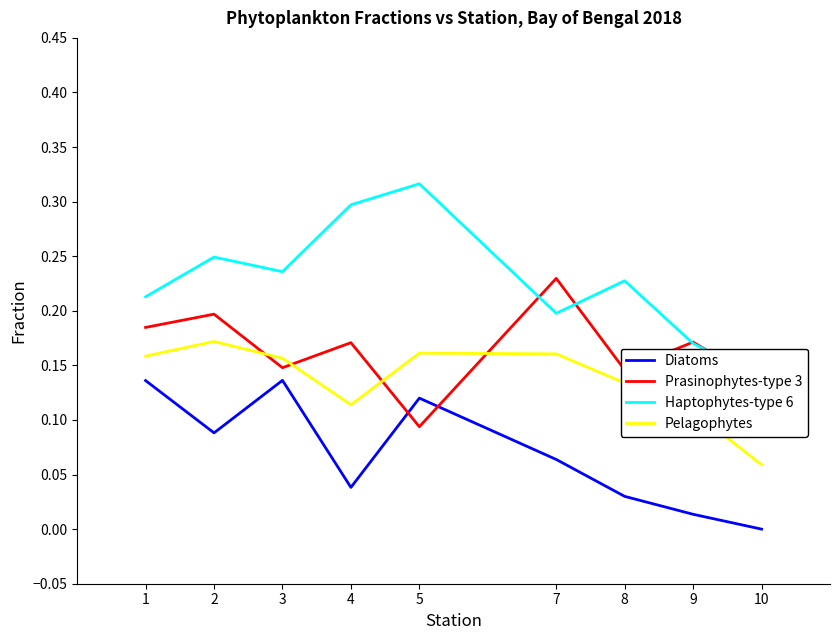

Which series has the largest range (max minus min)?

Haptophytes-type 6